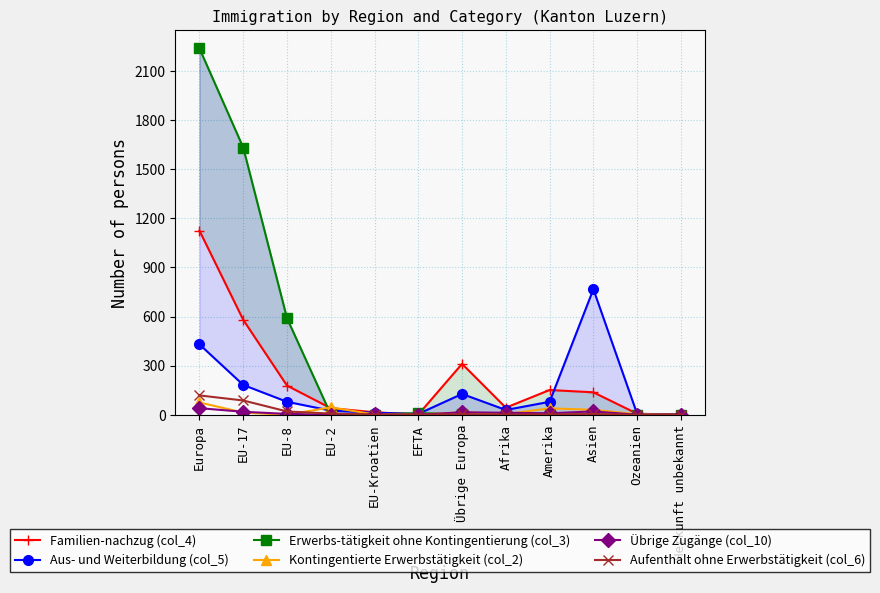

After their last crossing, which series has the higher values: Übrige Zugänge (col_10) or Familien-nachzug (col_4)?

Übrige Zugänge (col_10)